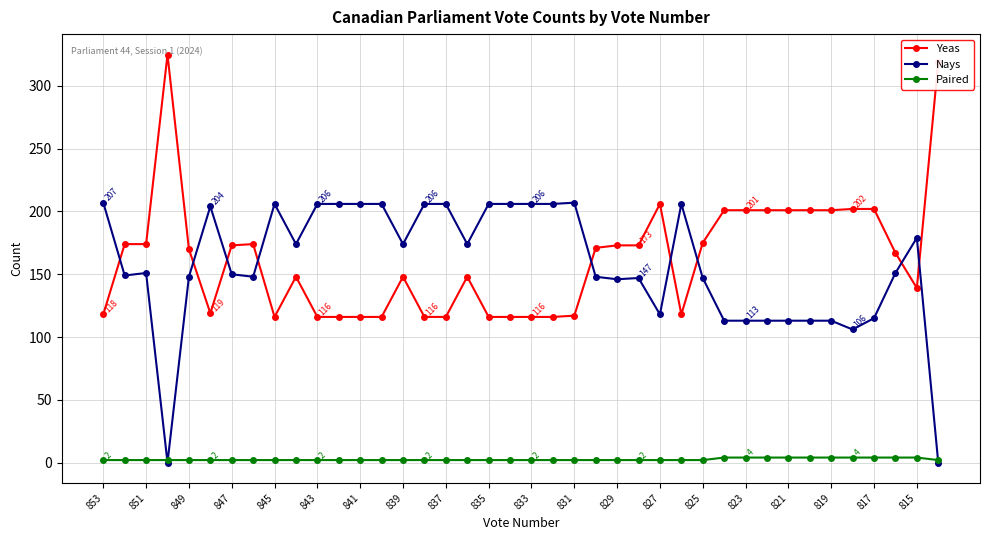

At how many categories does at least one series exceed 24?

40